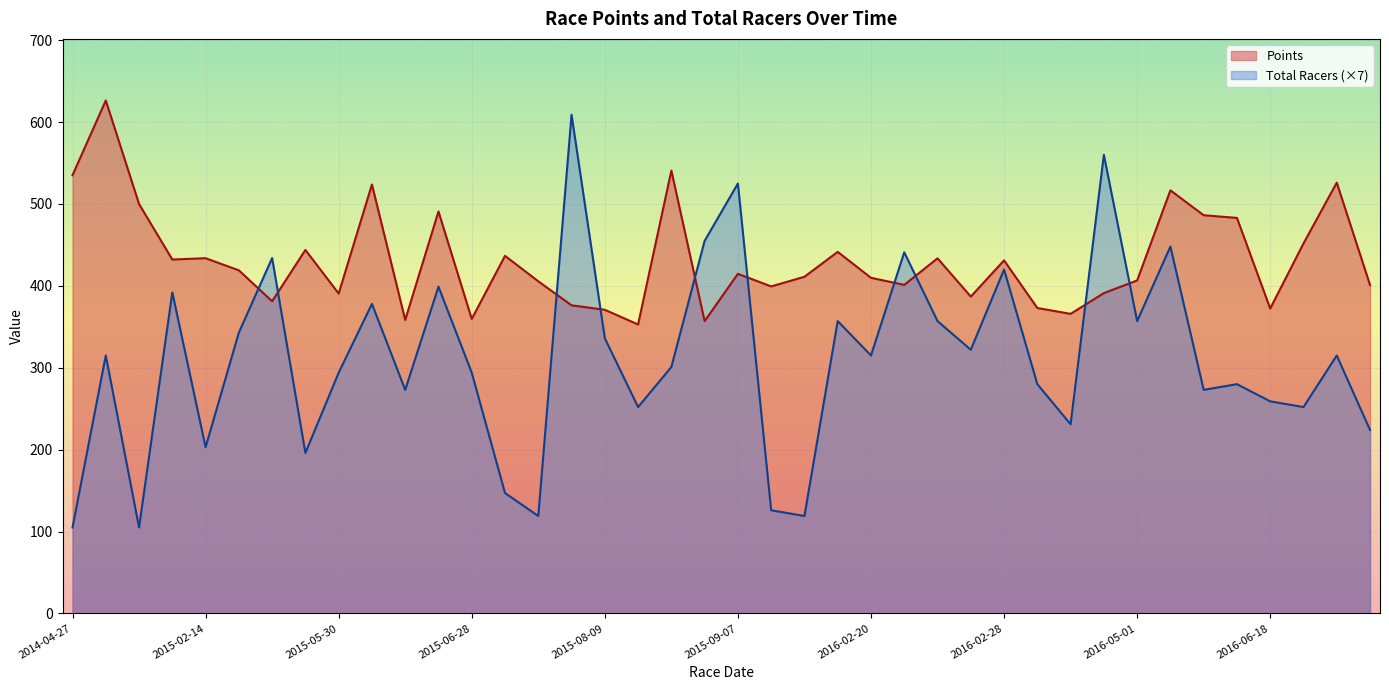

Rank the series at 2014-04-27 from lowest to highest value.

Total Racers (×7), Points